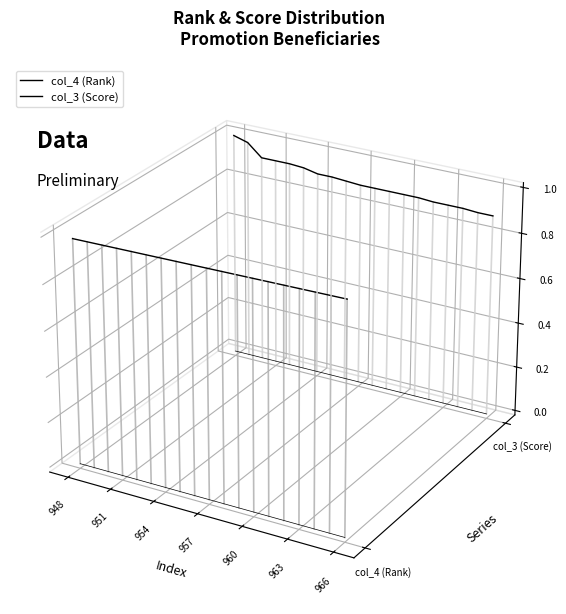

True or false: col_3 (Score) and col_4 (Rank) cross at least once.

False